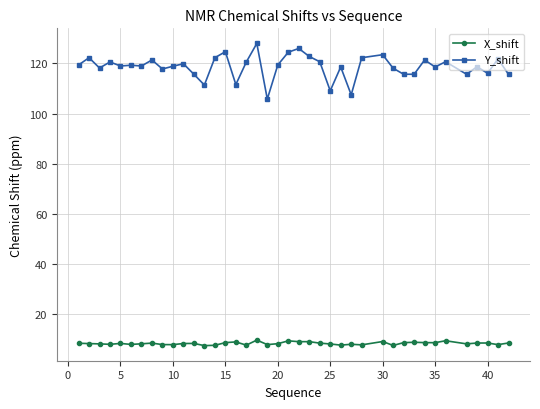

How many data points does each series have?

40